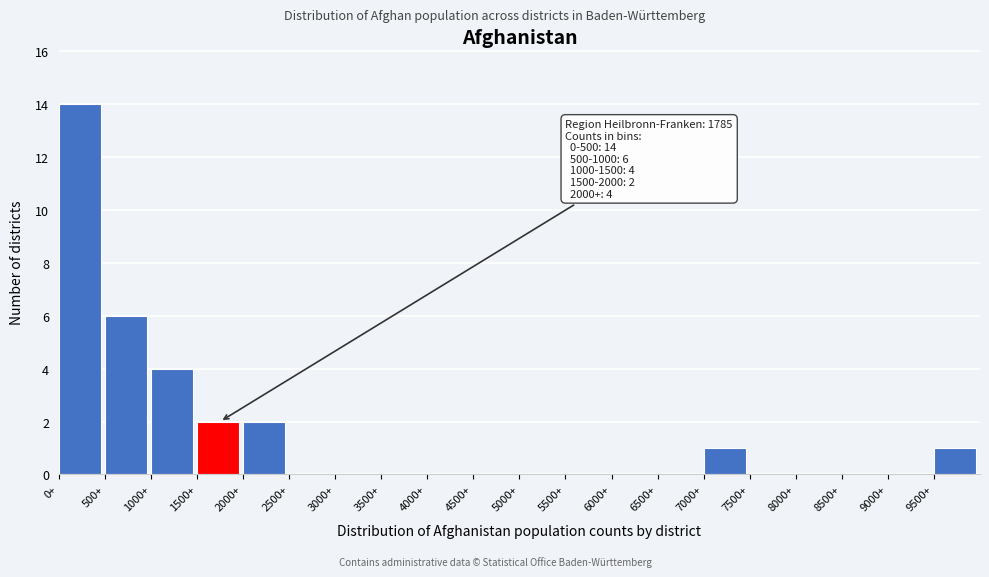

Over which range of the x-axis is the bar tallest?

0 to 500